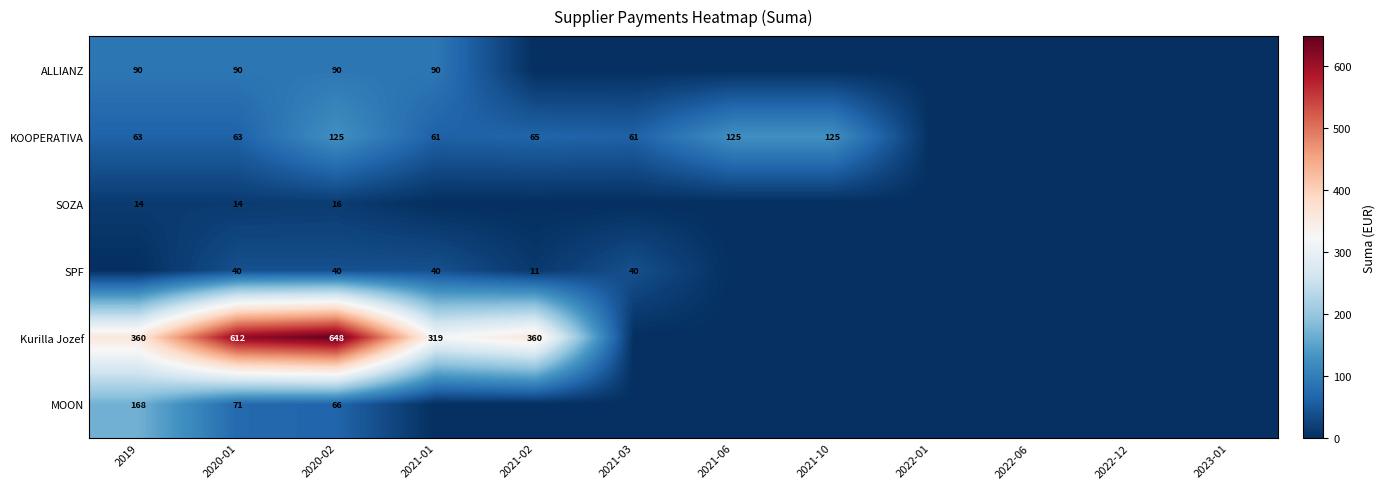

The value of SOZA at 2020-01 is 22. True or false?

False